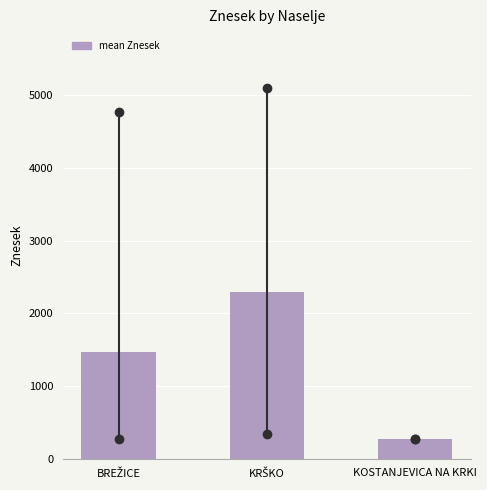

Reading right to left, extract all data points from this chart.

272.2	2287.9	1474.6